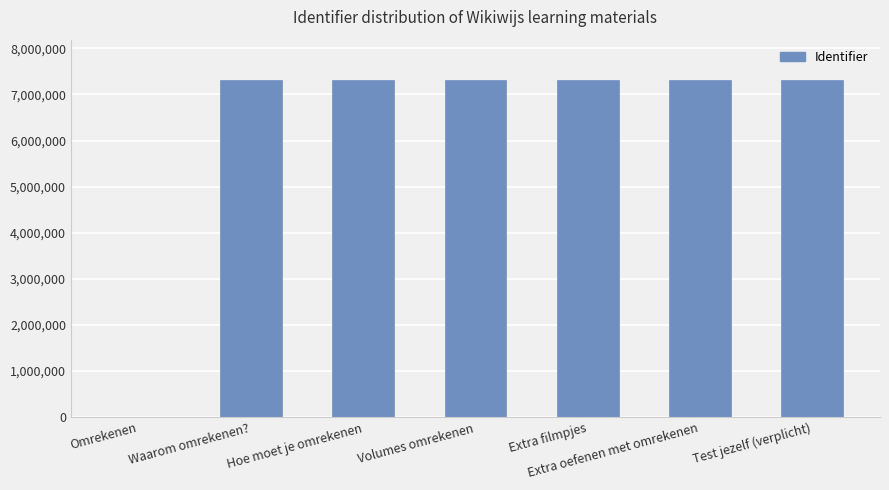

What is the sum of all values?

43845645